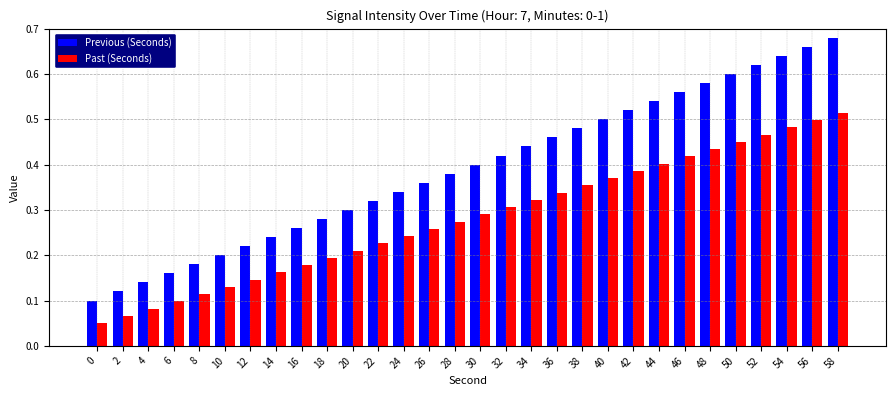

True or false: Past (Seconds) has a value of 0.5 at 50.

True